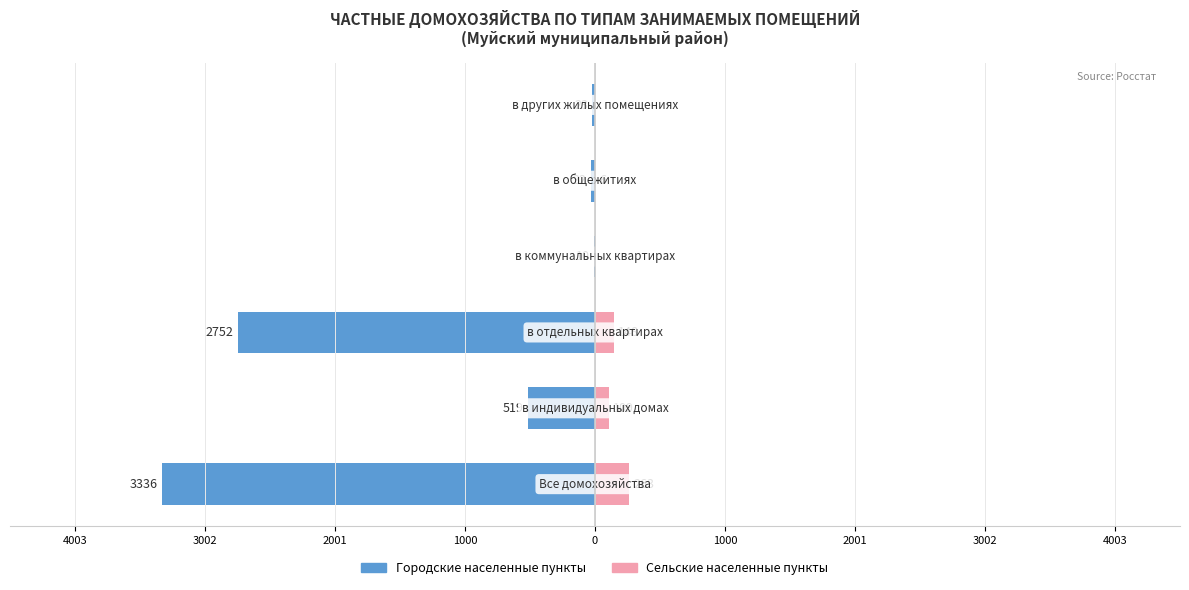

Reading right to left, list all the values displayed in this chart.

Городские населенные пункты: -23	-32	-10	-2752	-519	-3336
Сельские населенные пункты: 0	6	0	148	109	263